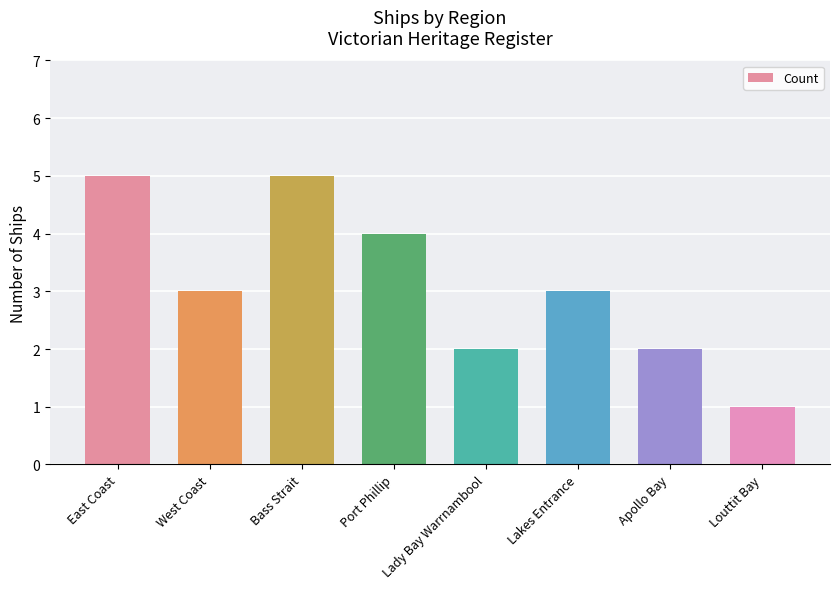

What is the approximate value at West Coast?

3